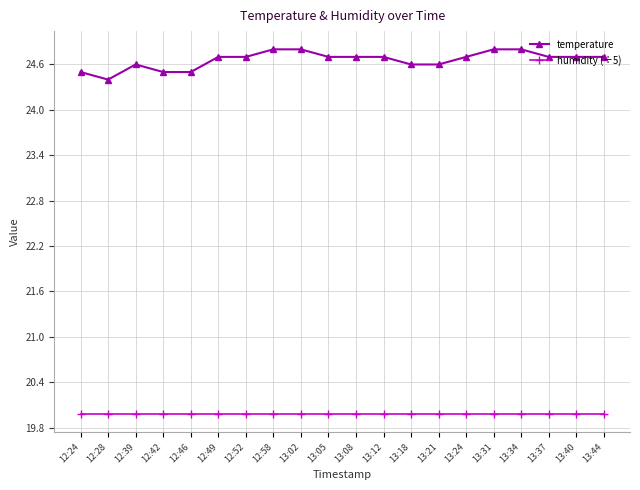

Which series has the largest range (max minus min)?

temperature